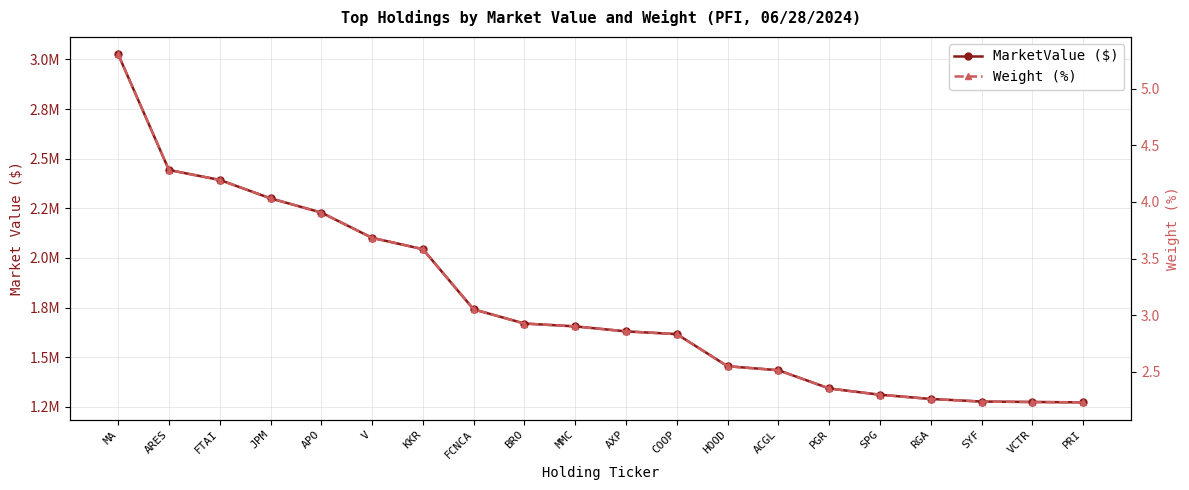

What is the label of the 5th point from the right?

SPG